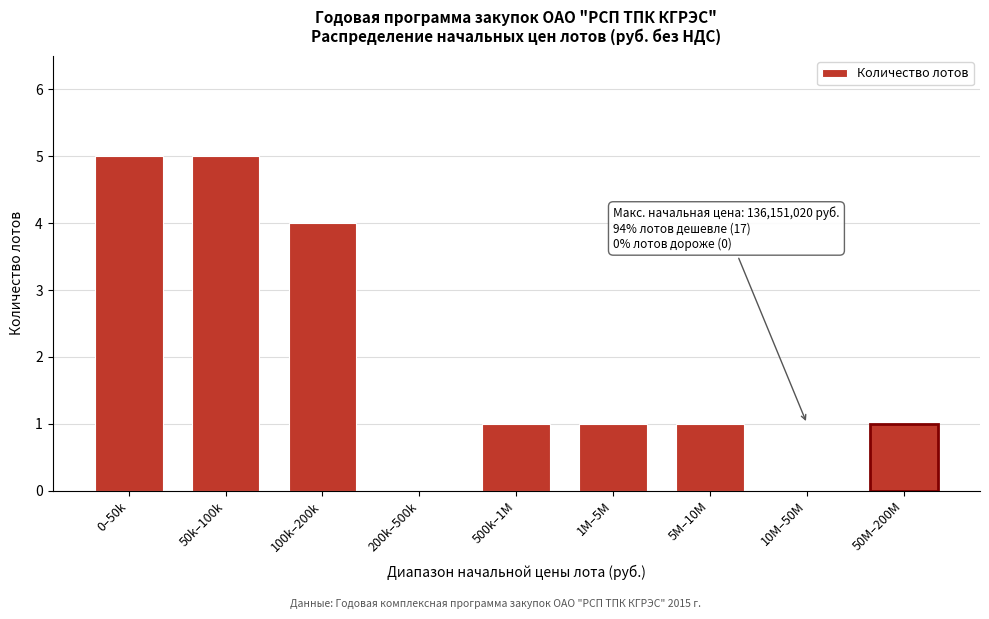

Reading left to right, what are all the values shown in this chart?

0–50k=5	50k–100k=5	100k–200k=4	200k–500k=0	500k–1M=1	1M–5M=1	5M–10M=1	10M–50M=0	50M–200M=1